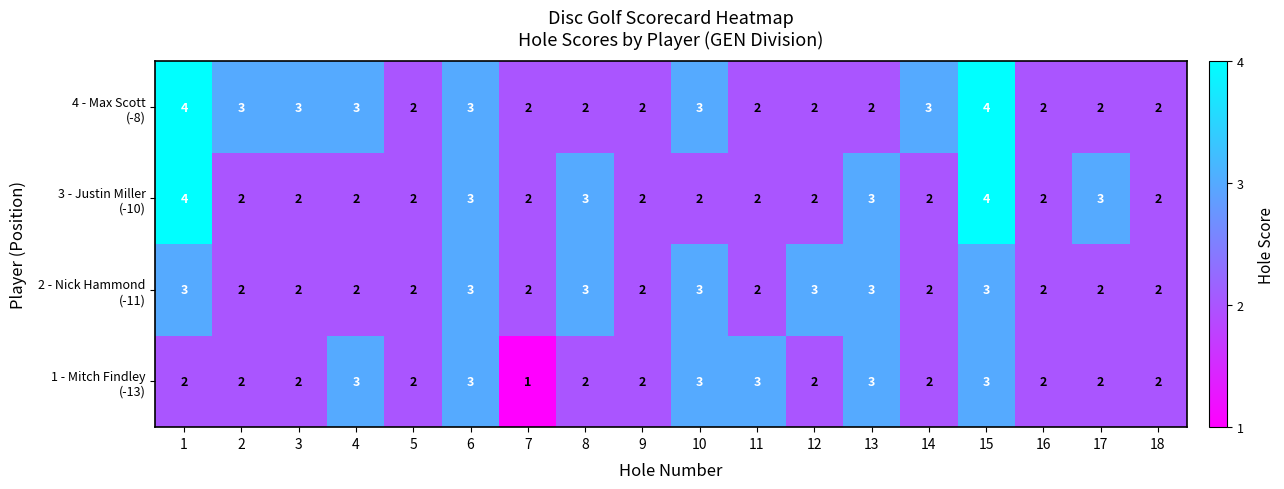

At which category is the sum across all series the highest?

15